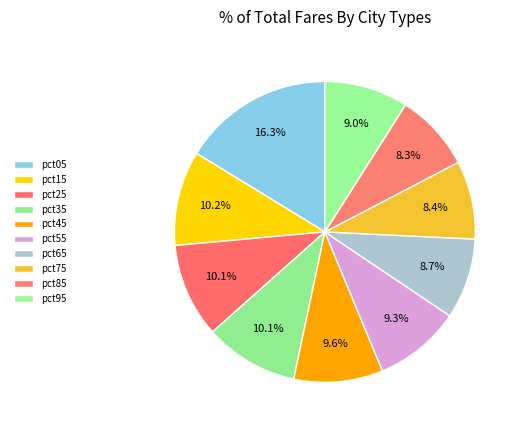

How many segments does this pie chart have?

10